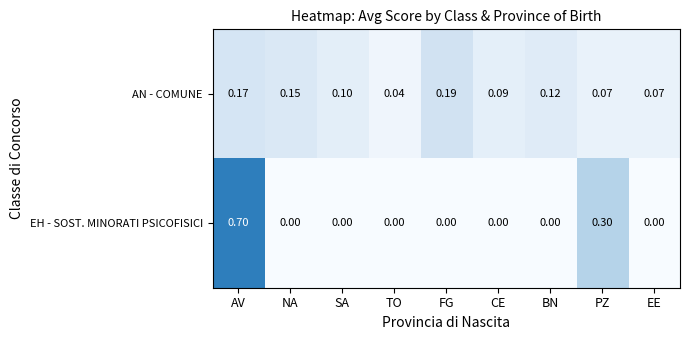

At which label does EH - SOST. MINORATI PSICOFISICI reach its peak?

AV